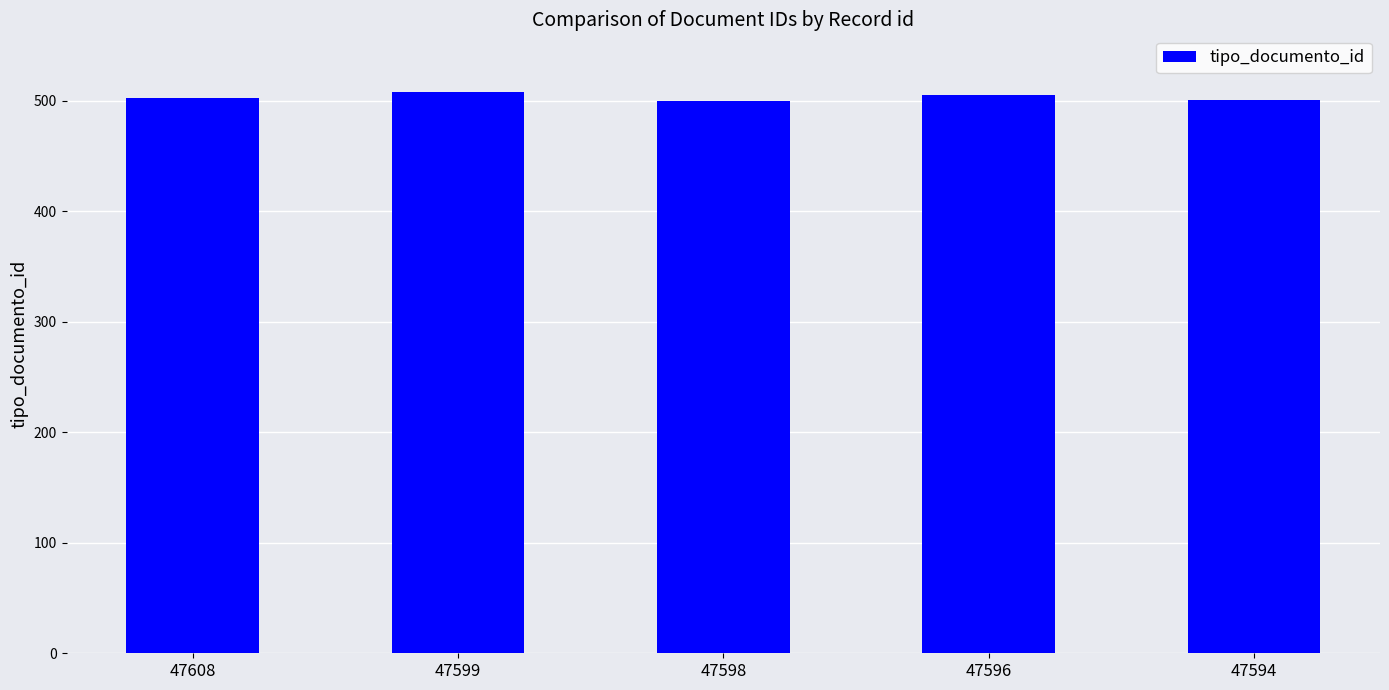

What is the sum of the values at 47608 and 47596?

1007